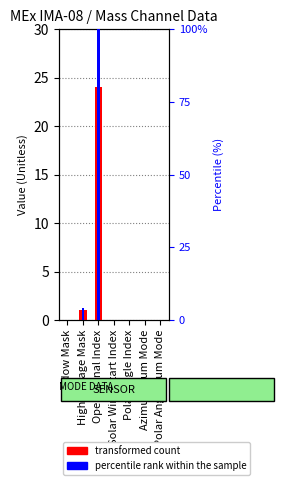

How many bars are there in each group?

2